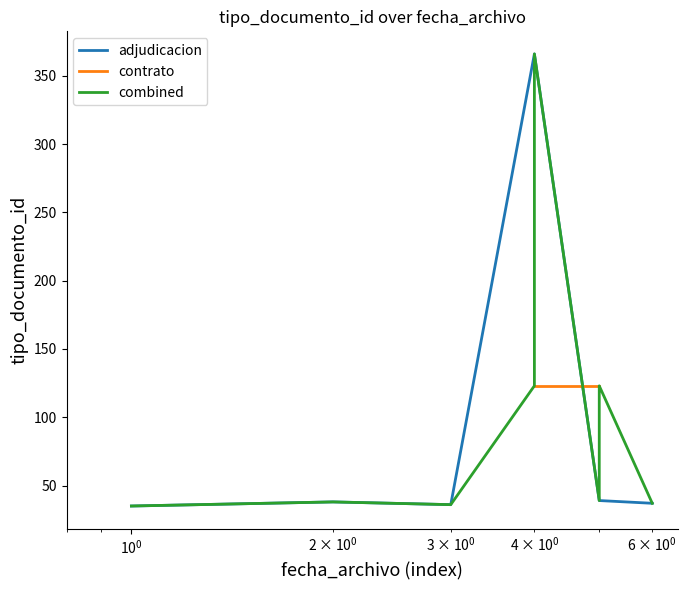

What is the value of the 4th point from the left?

366